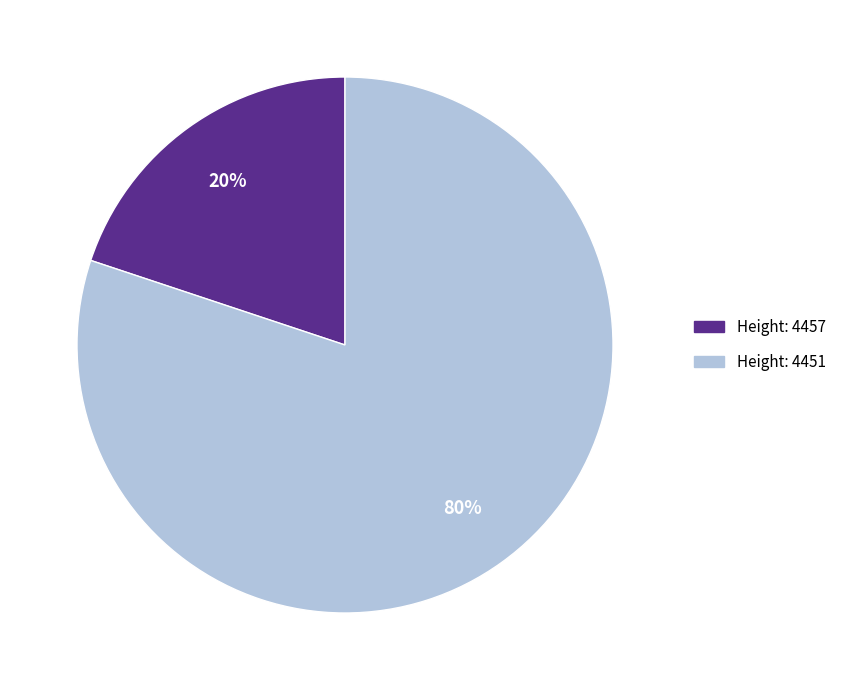

To the nearest percent, what is the difference between the largest and smallest slice percentages?

60%